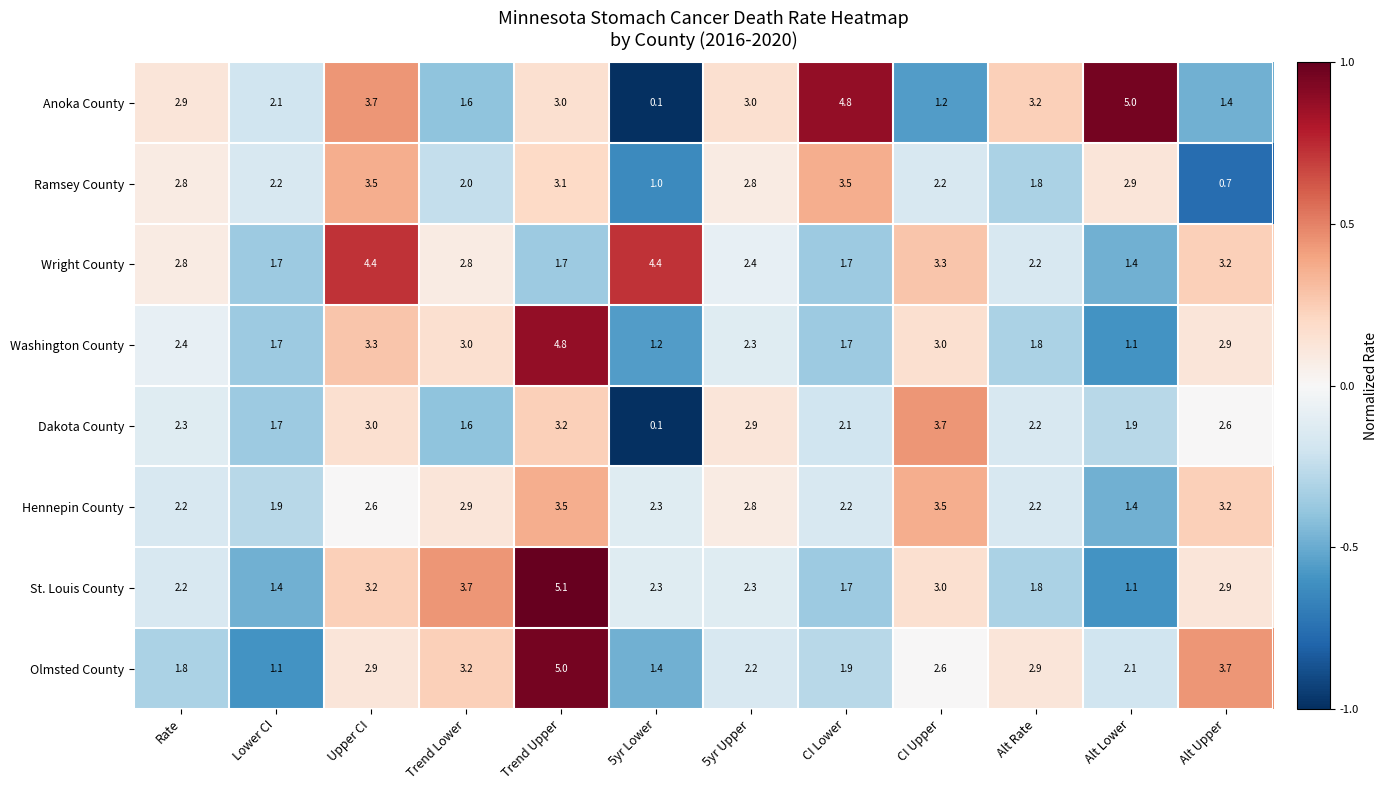

What is the maximum value for St. Louis County?

5.1